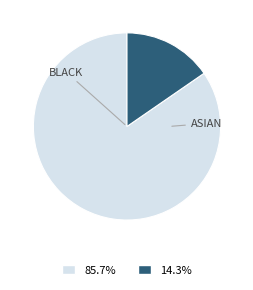

Is there a majority slice in this chart?

Yes